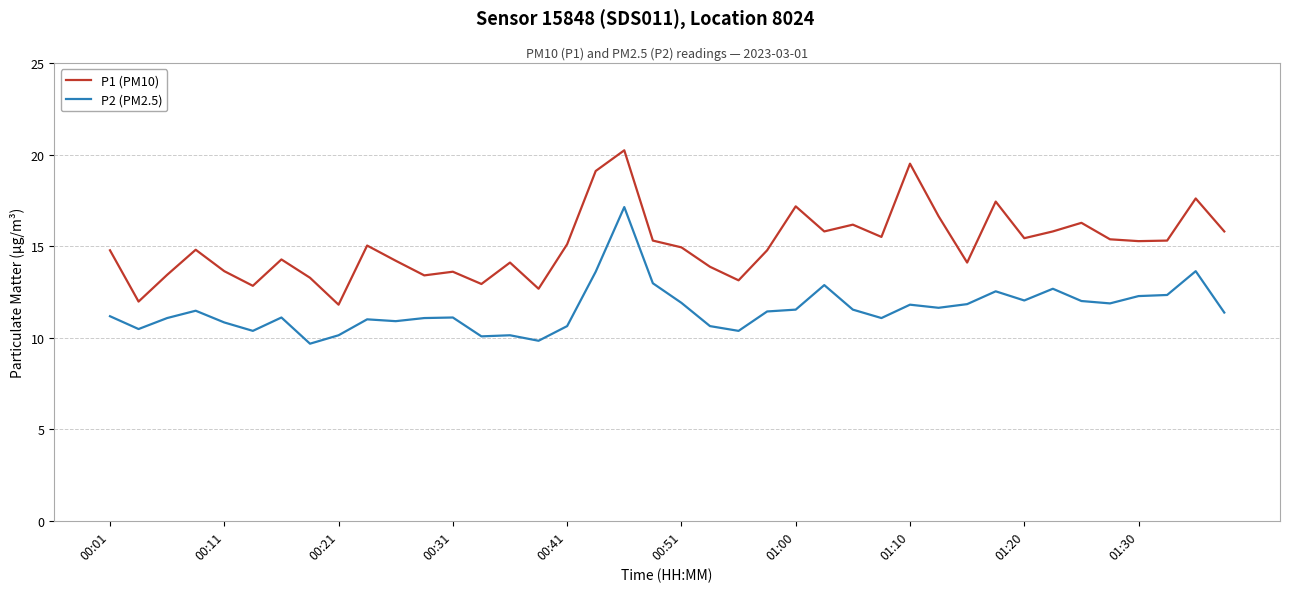

List the series in order of their peak value, highest first.

P1 (PM10), P2 (PM2.5)